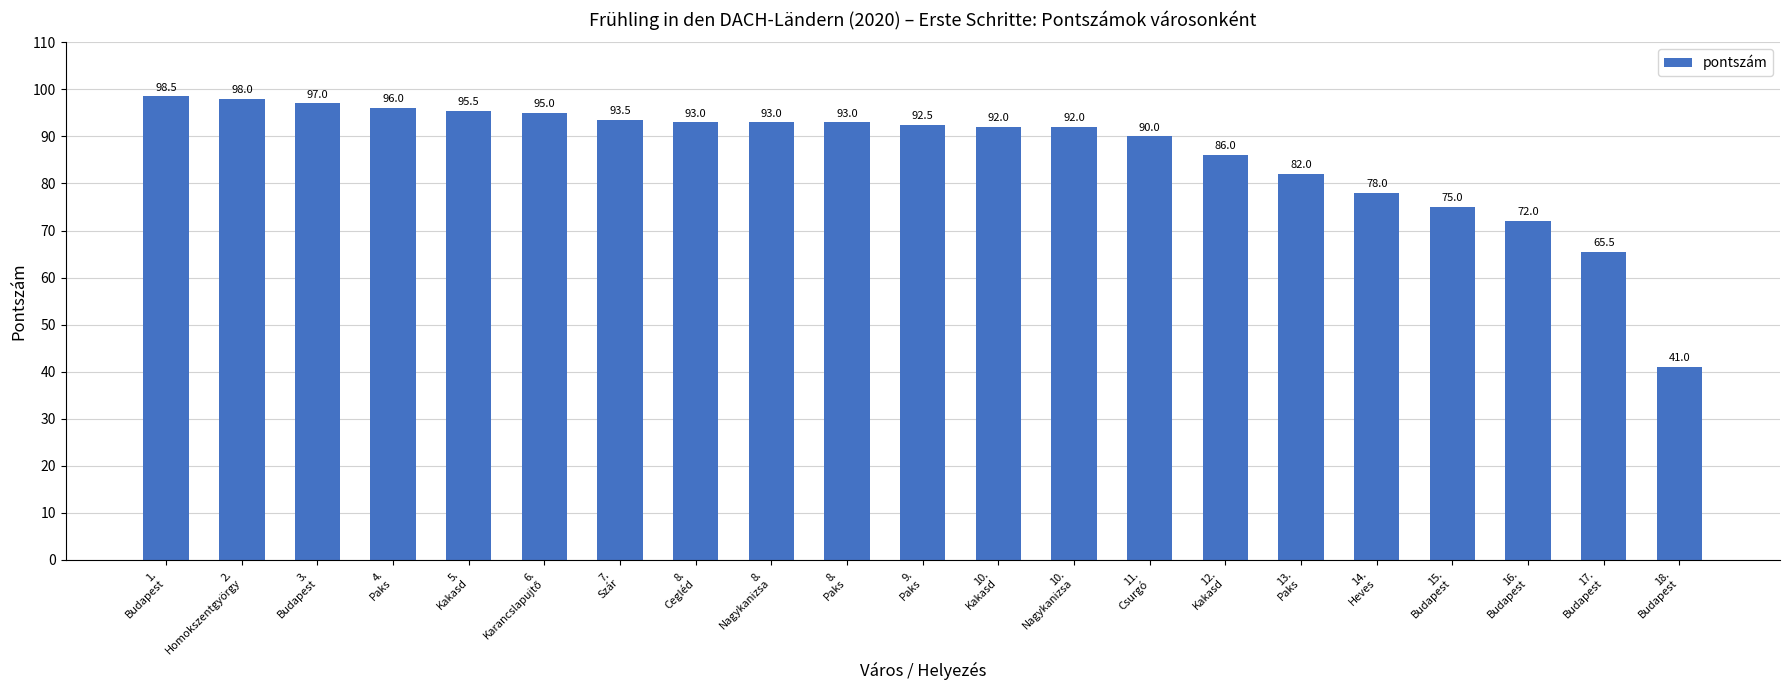

Between 18.
Budapest and 3.
Budapest, which is larger?

3.
Budapest